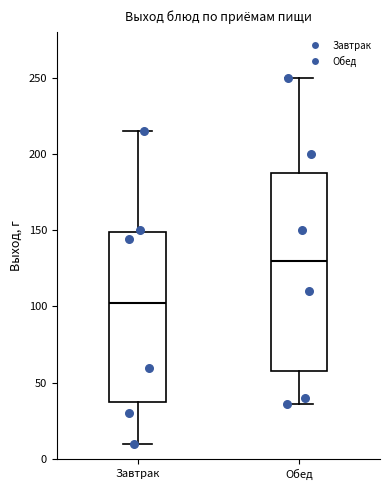

Comparing the boxes themselves (not the whiskers), which one is the tallest?

Обед